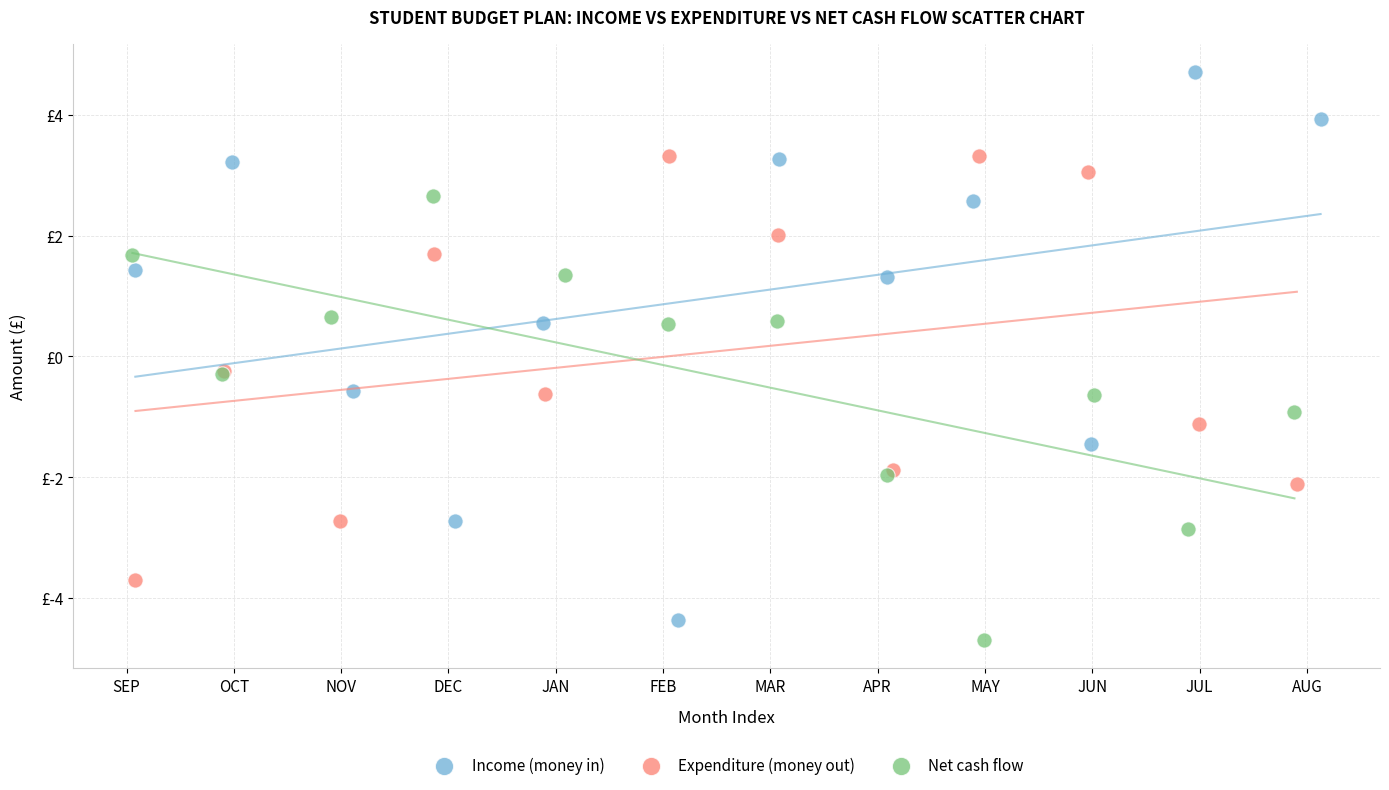

Which series contains the lowest Y value?

Net cash flow